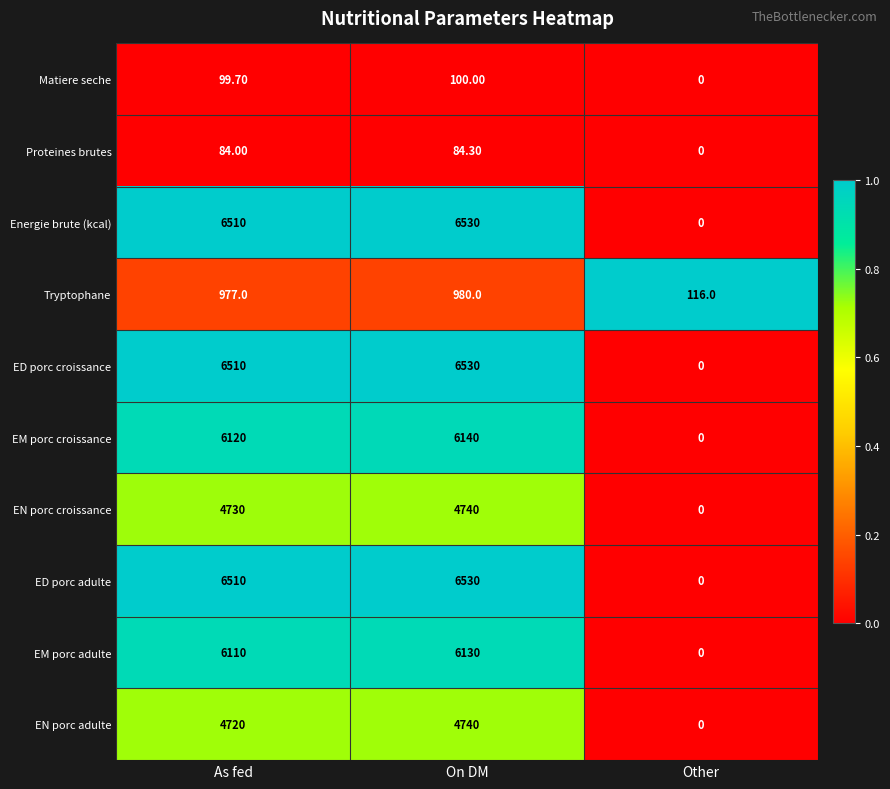

At which category is the sum across all series the highest?

On DM